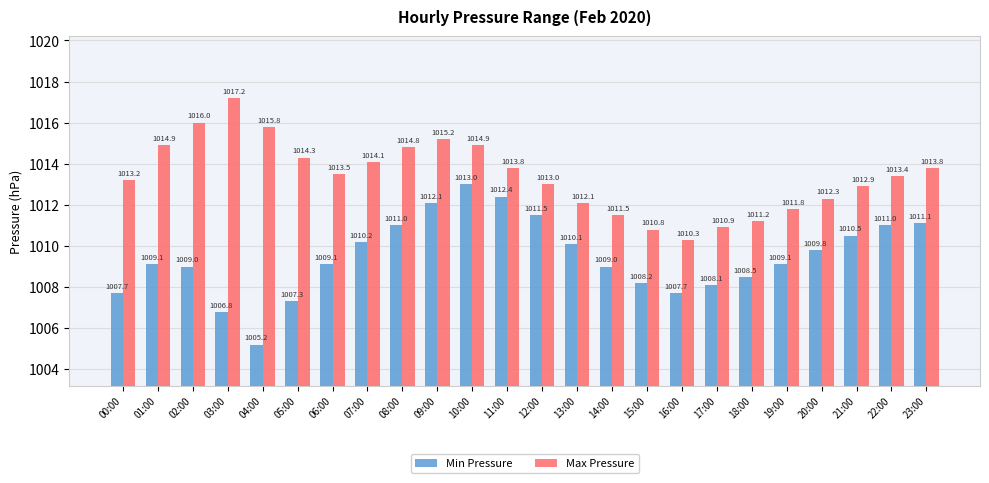

At which label does Max Pressure reach its peak?

03:00